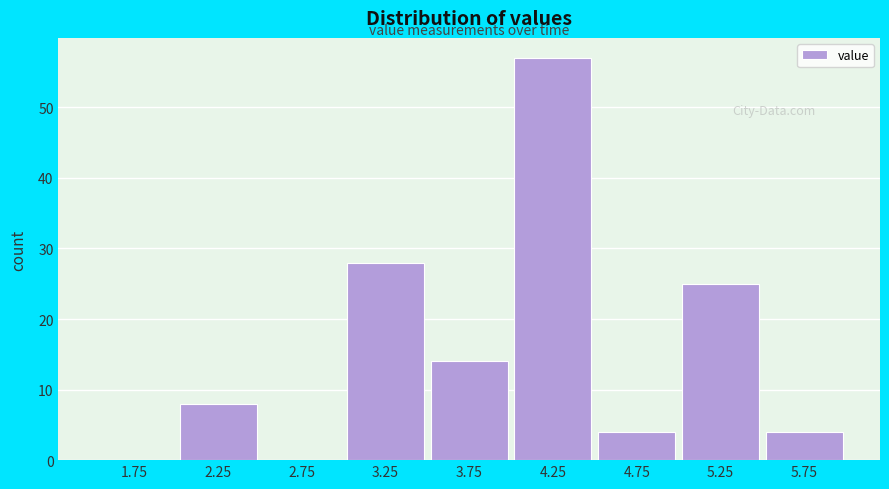

Which range on the x-axis has the tallest bar?

4.0 to 4.5